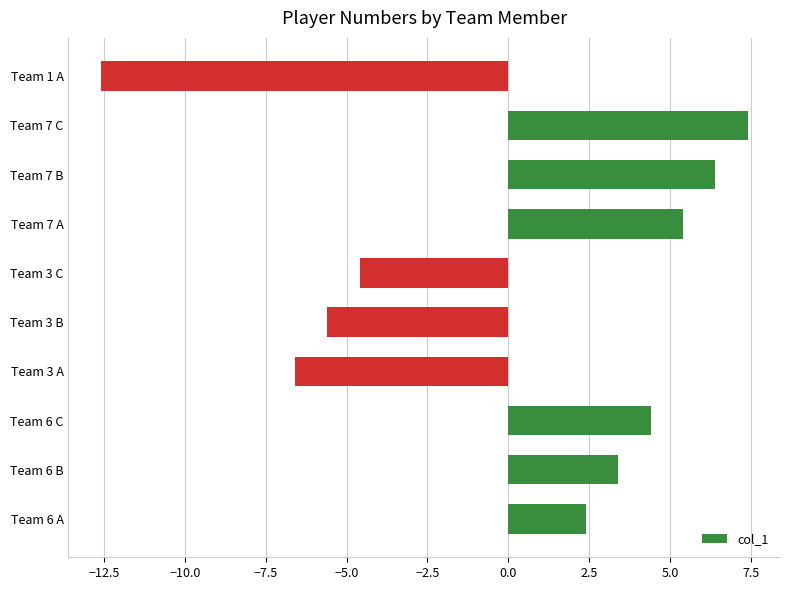

What is the difference between the maximum and minimum values?

20.0